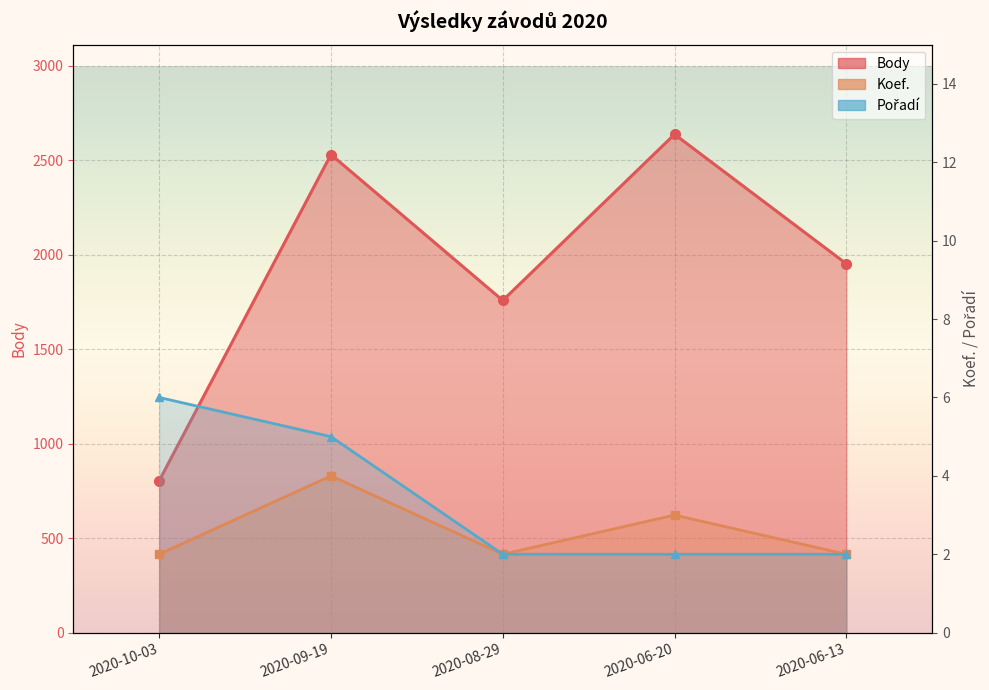

How many distinct data groups are displayed?

3